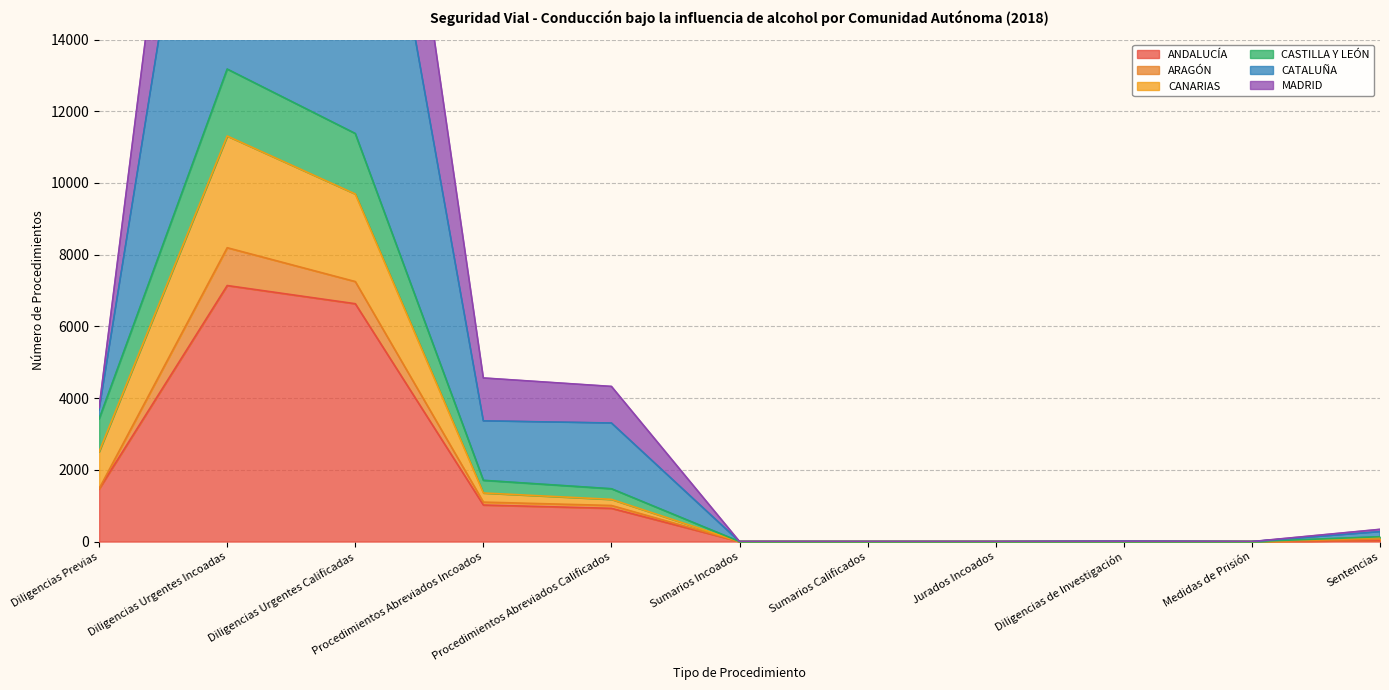

How many data points does each series have?

11